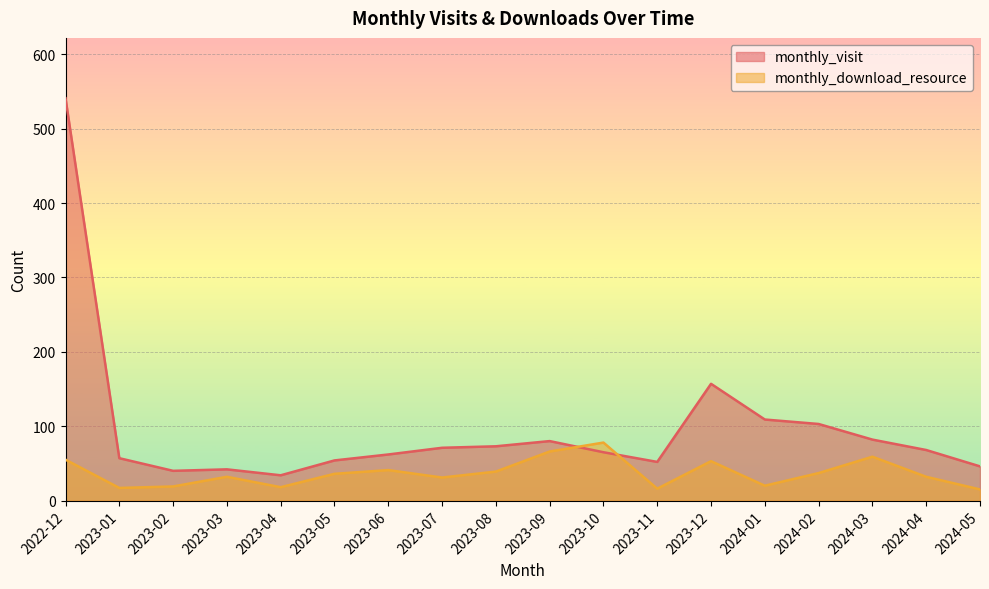

What are all the series names shown in the legend?

monthly_visit, monthly_download_resource